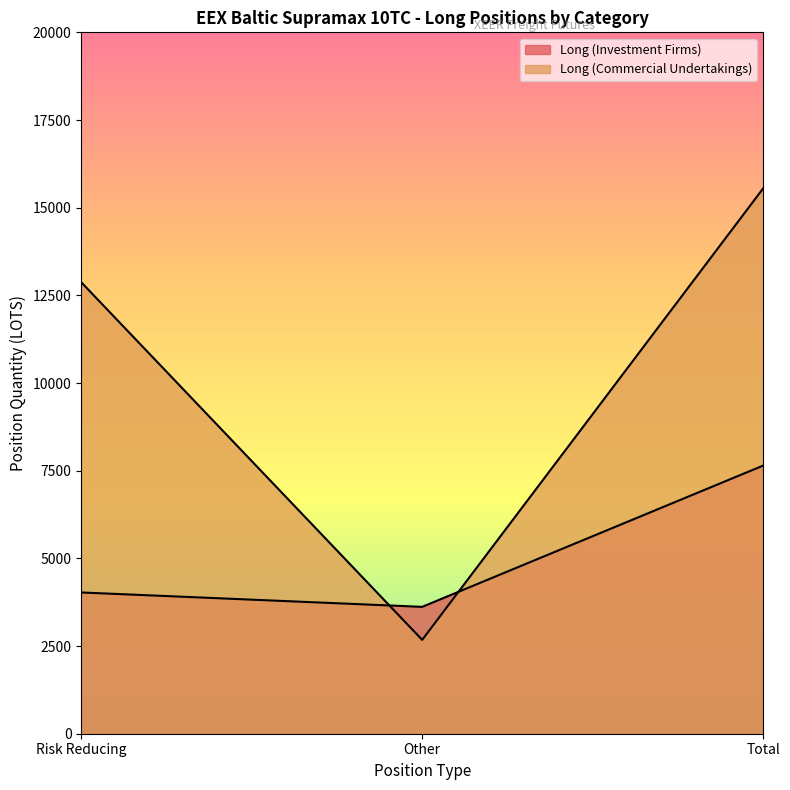

How many values in the Long (Investment Firms) series exceed 4027?

2